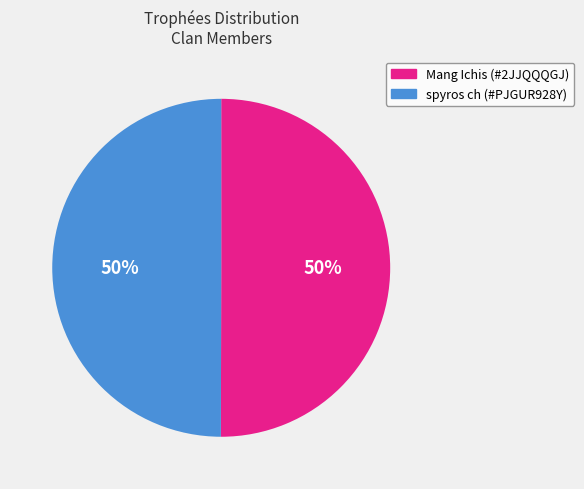

What is the ratio of the value at spyros ch (#PJGUR928Y) to the value at Mang Ichis (#2JJQQQGJ)?

1.0